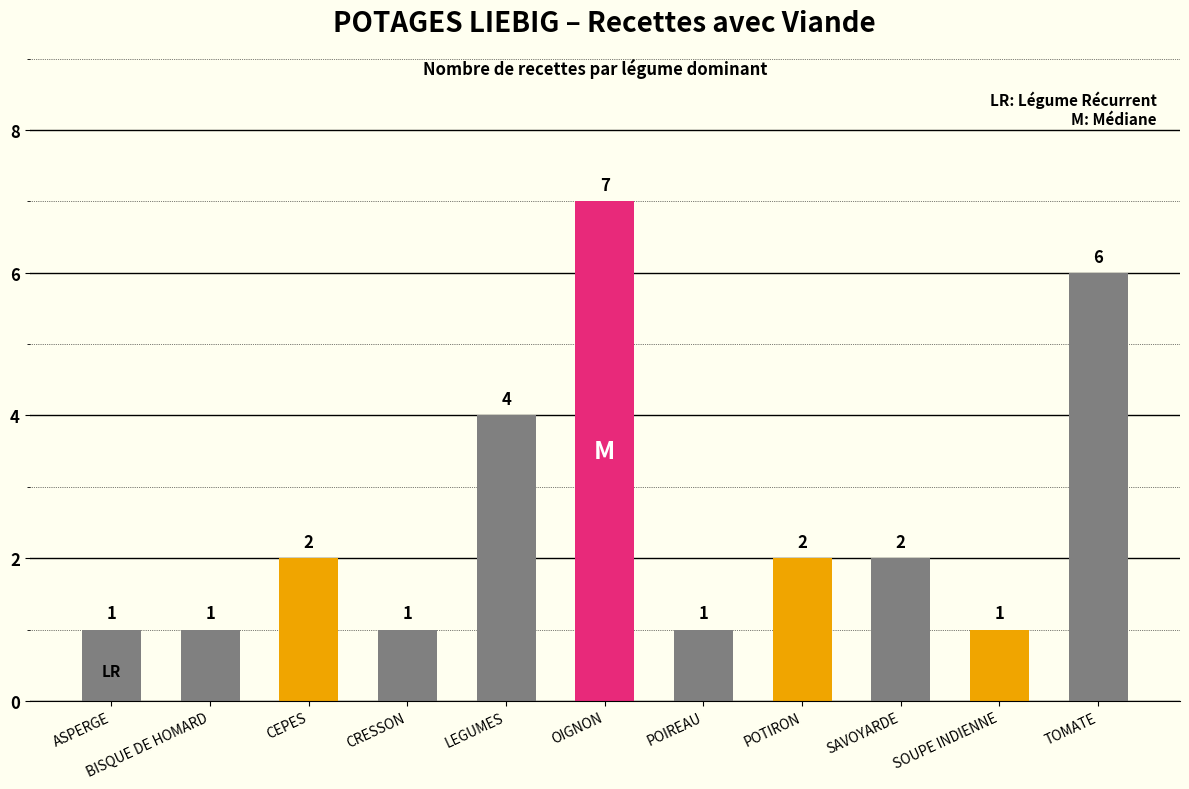

Reading right to left, transcribe all the data shown in this chart.

TOMATE=6	SOUPE INDIENNE=1	SAVOYARDE=2	POTIRON=2	POIREAU=1	OIGNON=7	LEGUMES=4	CRESSON=1	CEPES=2	BISQUE DE HOMARD=1	ASPERGE=1